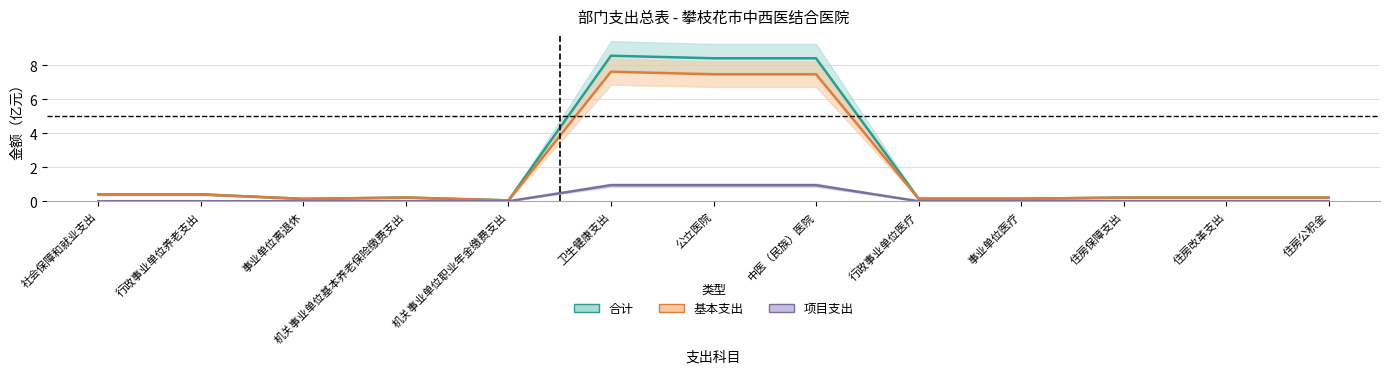

What is the label of the 2nd point from the right?

住房改革支出